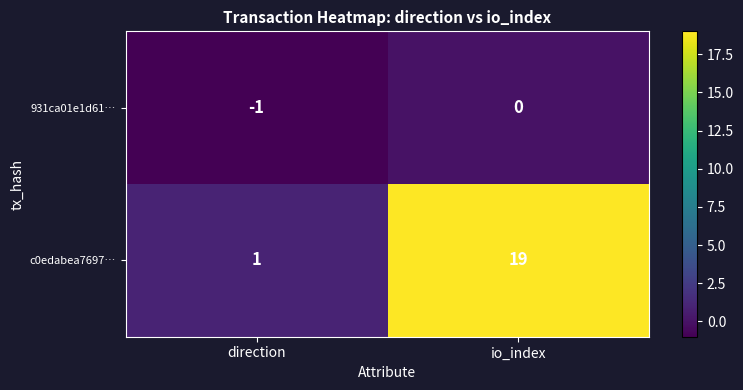

Rank the series by their average value, from lowest to highest.

931ca01e1d61…, c0edabea7697…